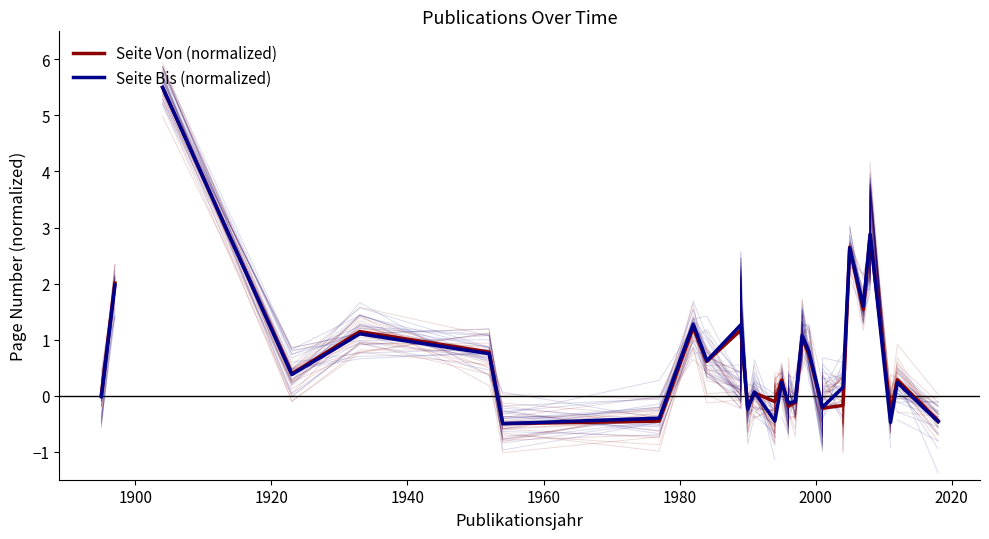

Does the chart display data point markers on the line(s)?

No